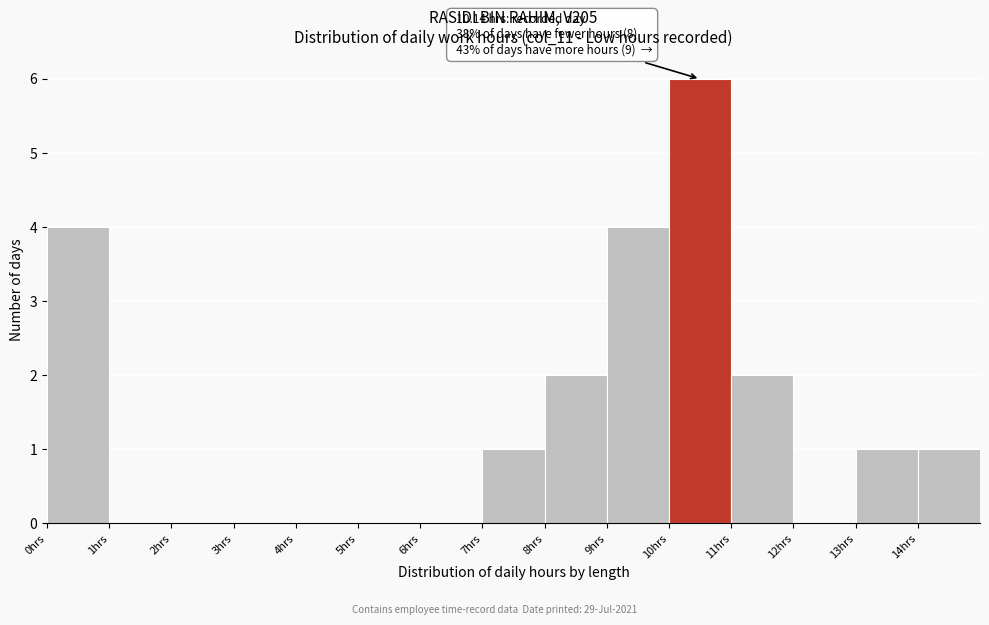

Which range on the x-axis has the tallest bar?

10 to 11